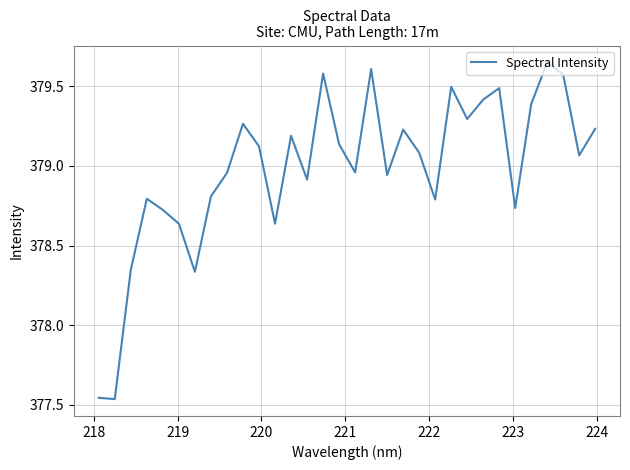

What is the difference between the maximum and minimum values?

2.1